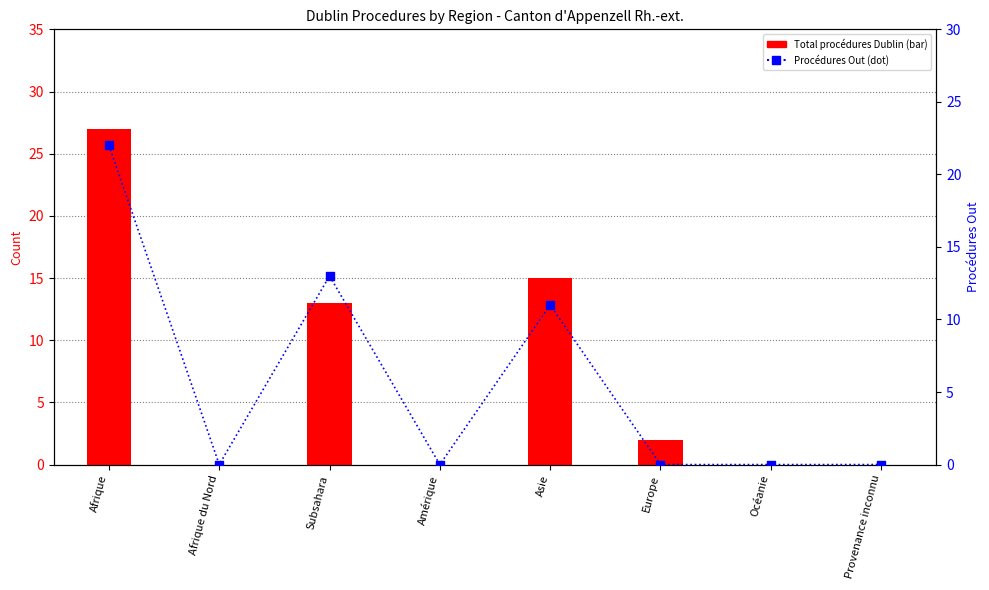

Which series contains the lowest Y value?

Total procédures Dublin